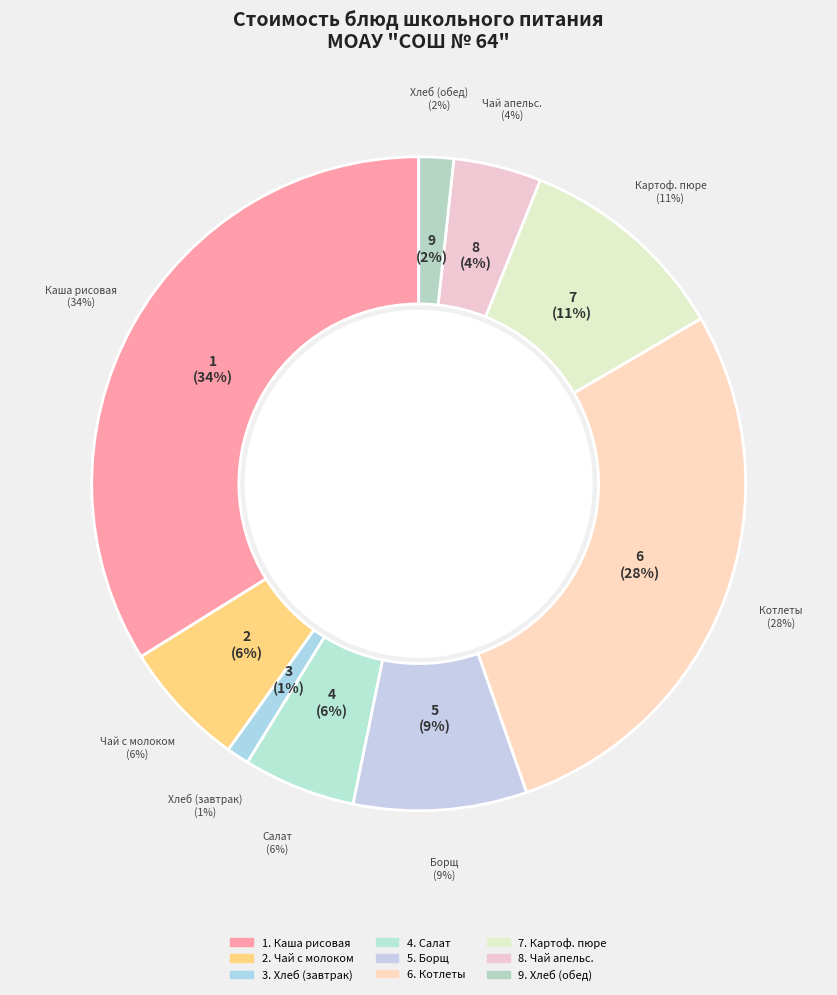

What is the ratio of the value at Борщ сибирский to the value at Салат Калейдоскоп?

1.5